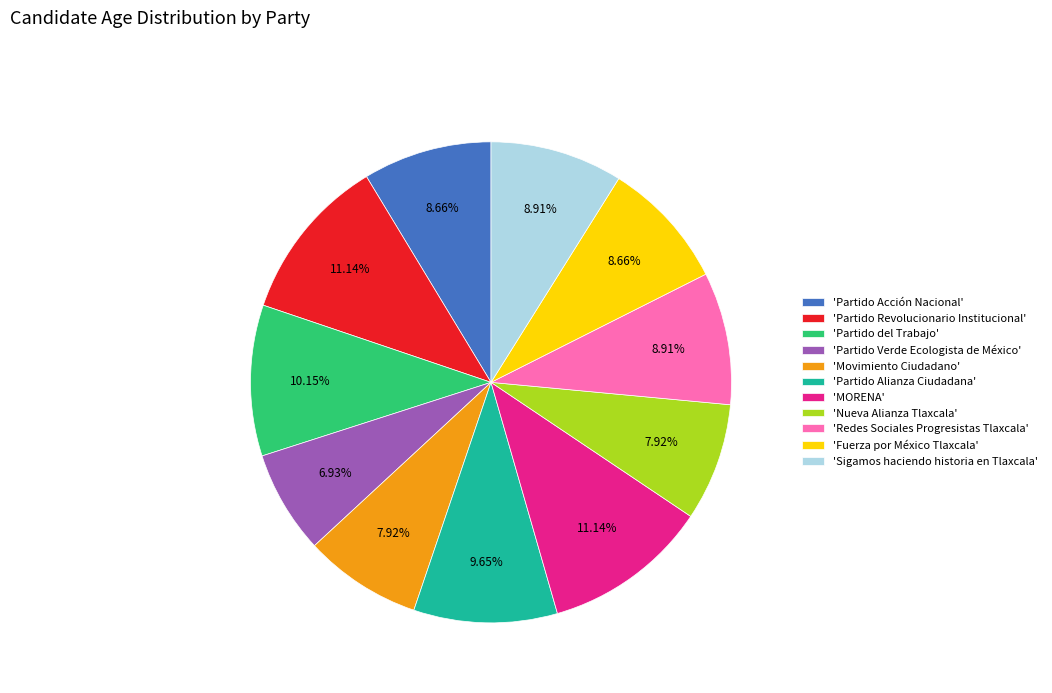

Which slice is the smallest?

'Partido Verde Ecologista de México'